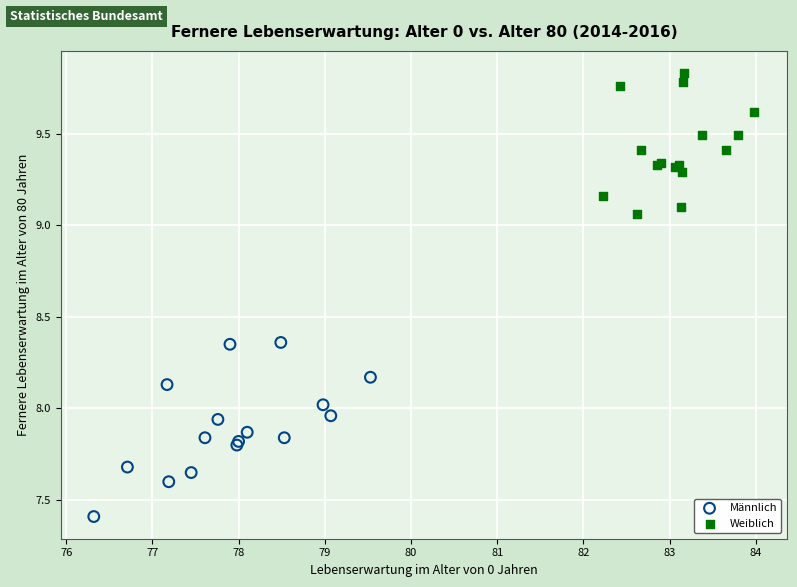

Which series reaches the minimum Y coordinate?

Männlich